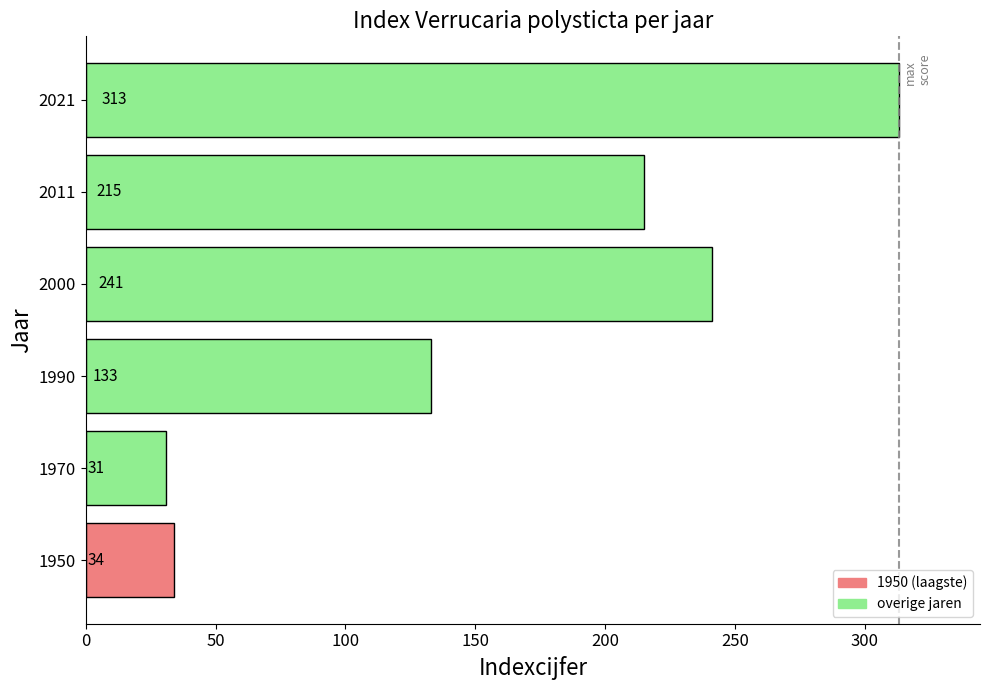

The chart shows a value of 43 at 1970. True or false?

False